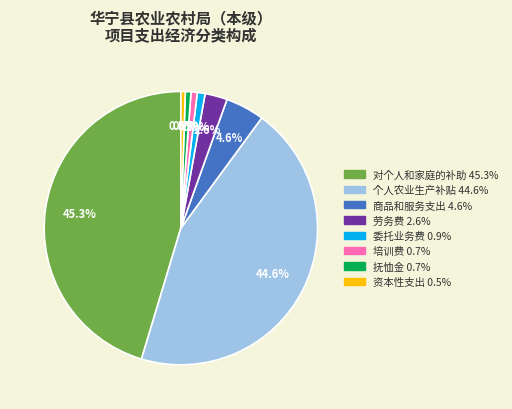

Count the number of slices in the pie.

8